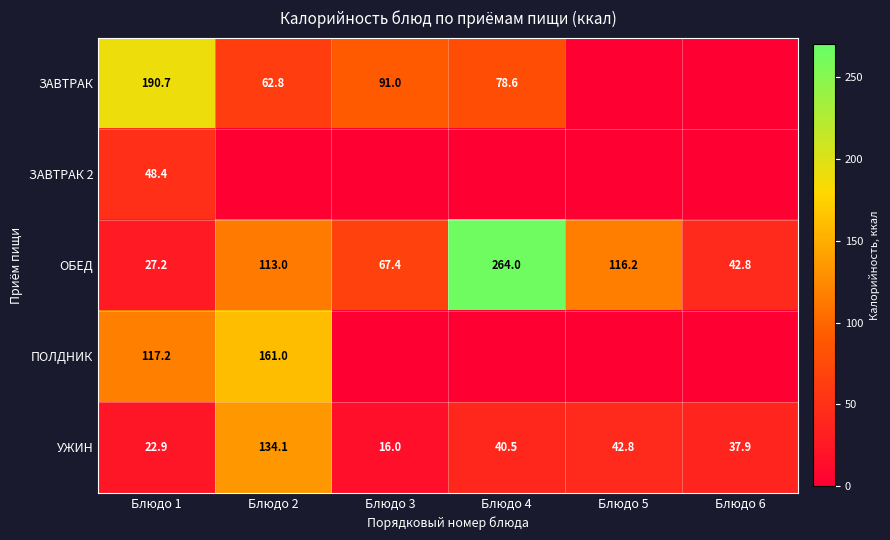

What is the difference between the maximum and minimum values in the УЖИН series?

118.1